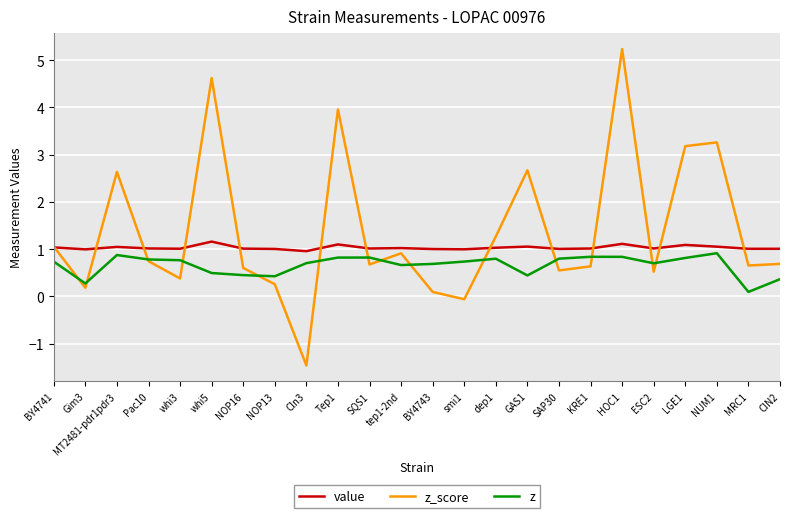

Which series has the largest range (max minus min)?

z_score